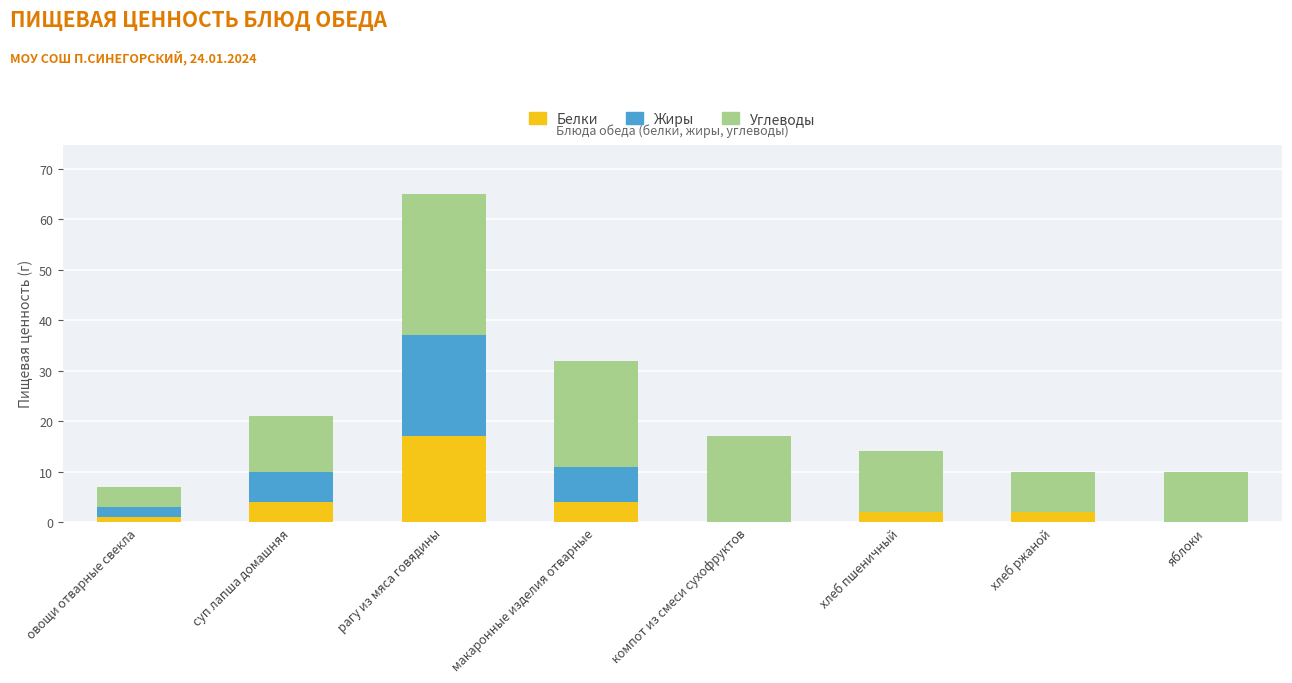

The Белки series shows 0 at яблоки. True or false?

True